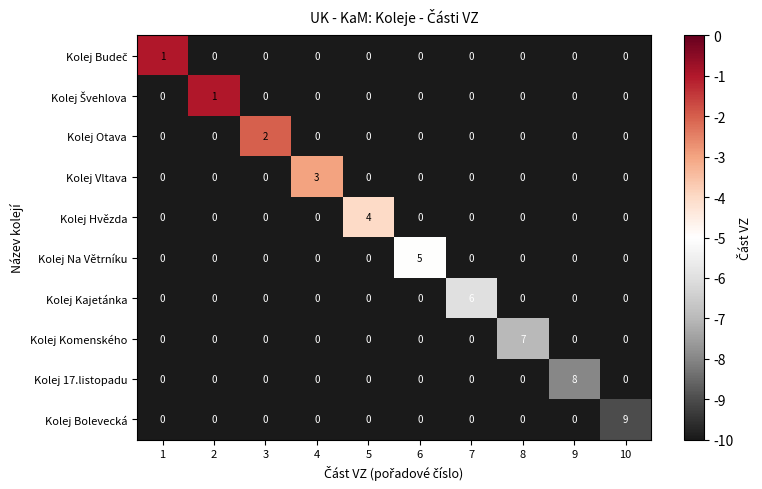

The value of Kolej Komenského at 1 is 0. True or false?

True